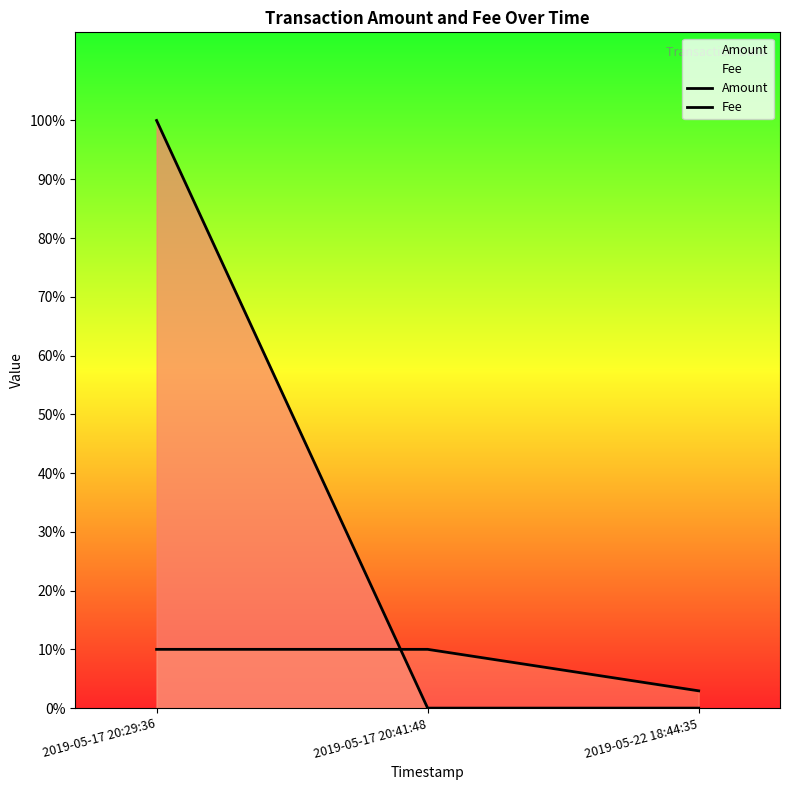

The value of Amount at 2019-05-17 20:41:48 is -0.5. True or false?

False